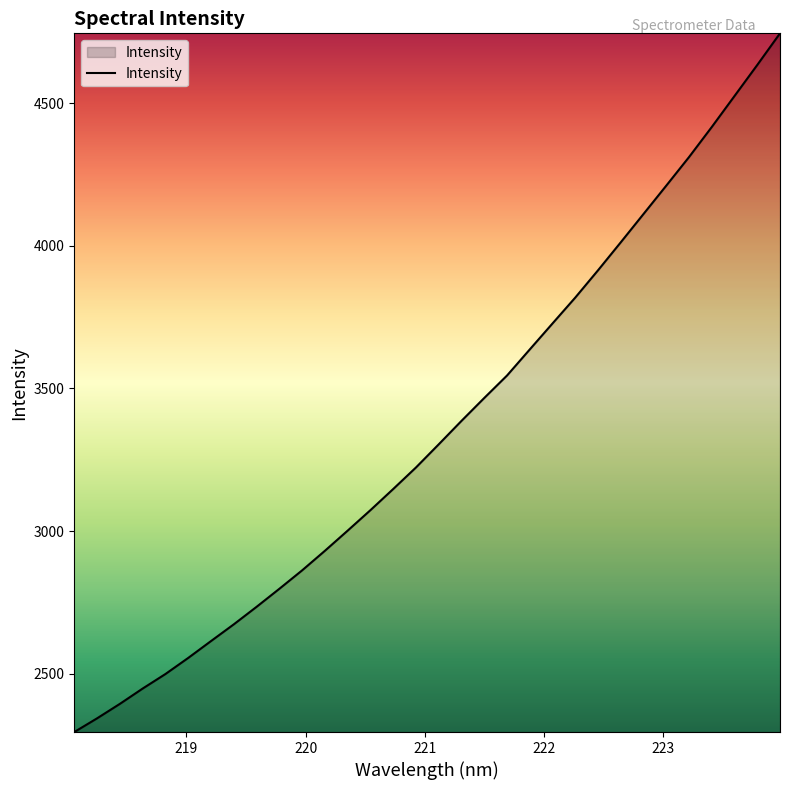

What is the smallest value displayed?

2294.7